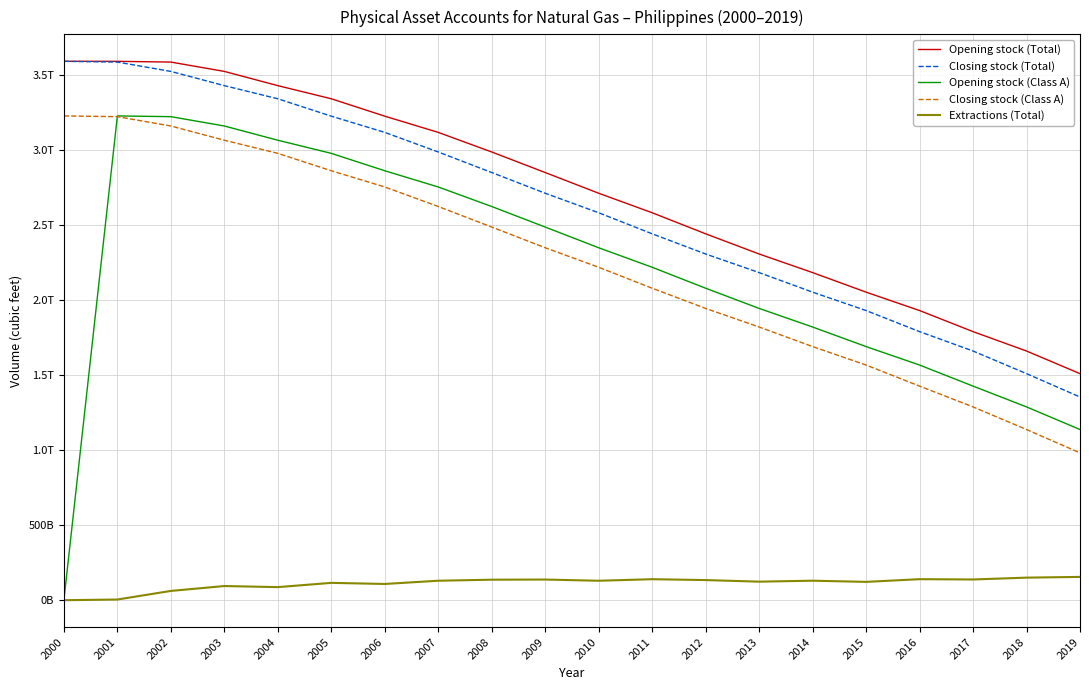

Does the chart display data point markers on the line(s)?

No